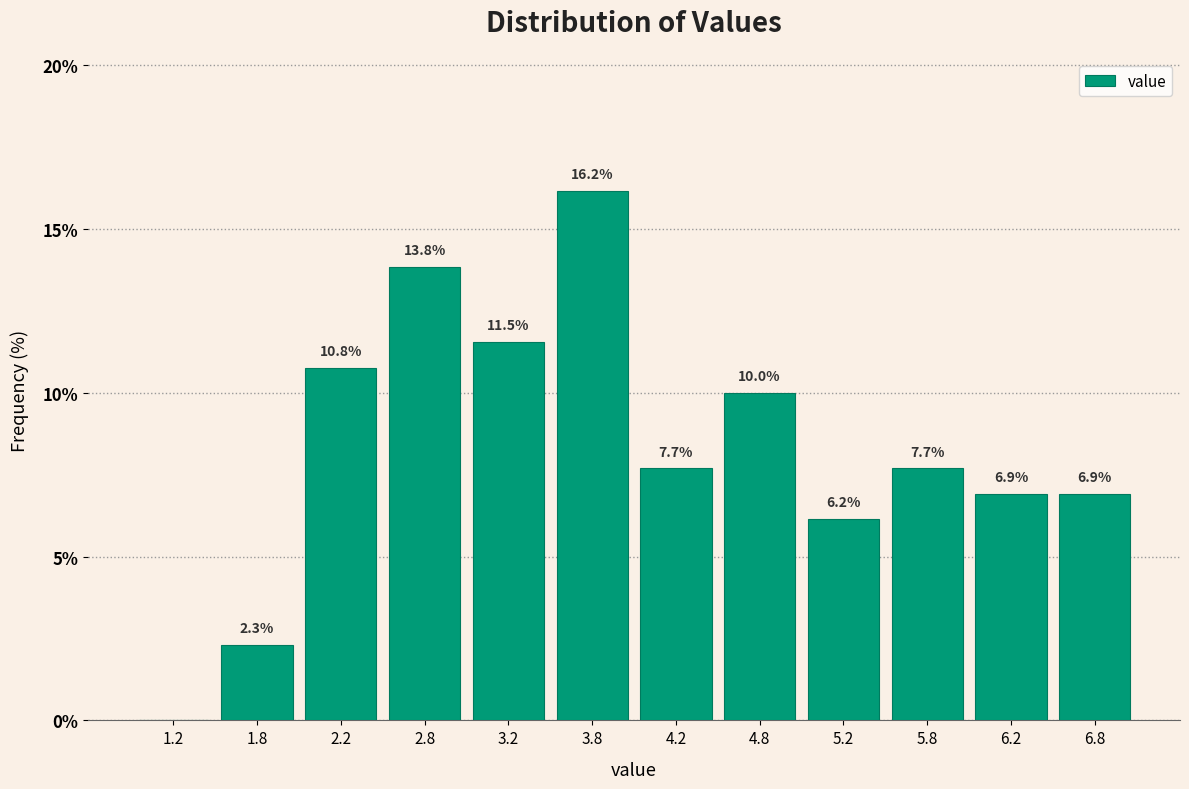

Over which range of the x-axis is the bar tallest?

3.5 to 4.0